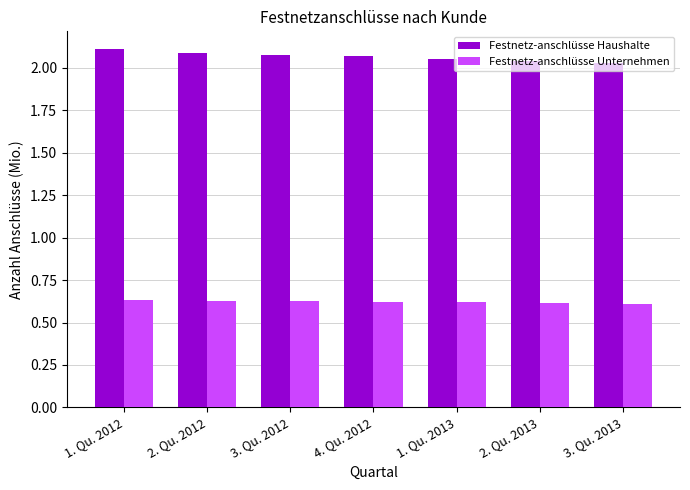

What is the sum of the Festnetz-anschlüsse Unternehmen values at 4. Qu. 2012 and 2. Qu. 2012?

1.2